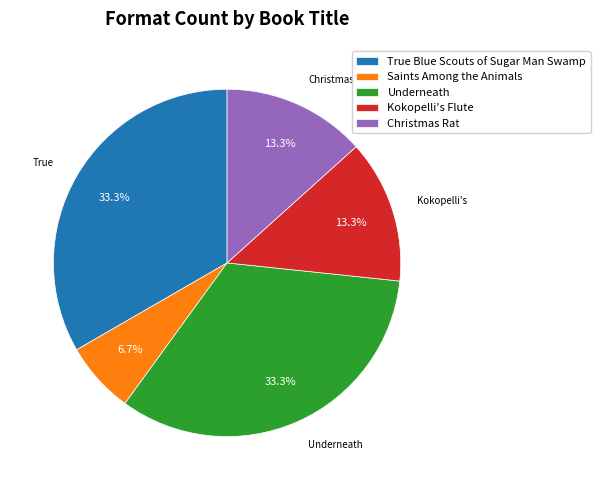

Does Underneath account for over 50% of the chart?

No